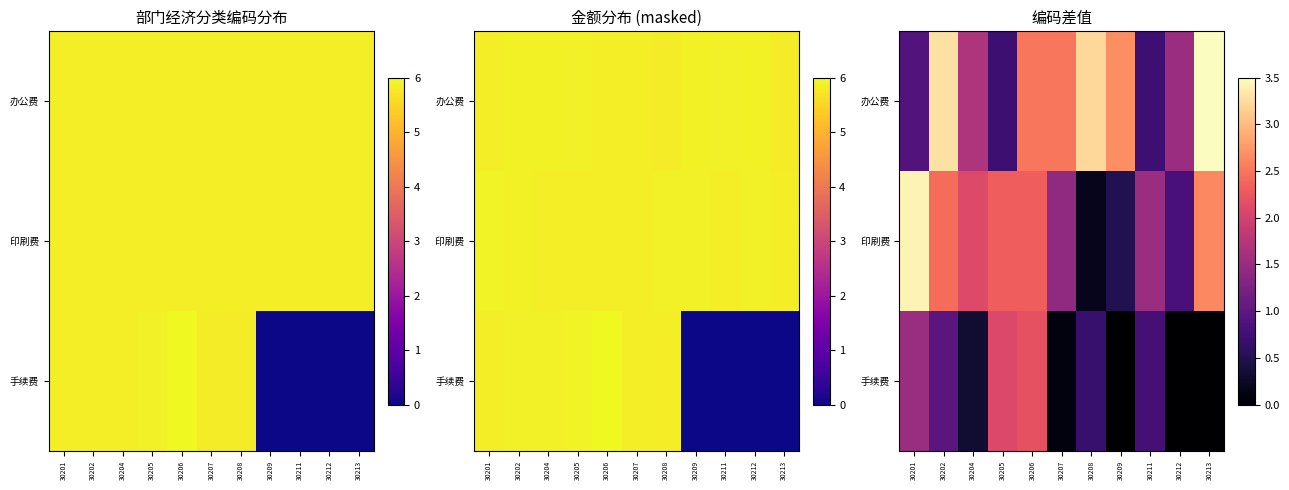

At which label is 手续费 closest to 0?

30209